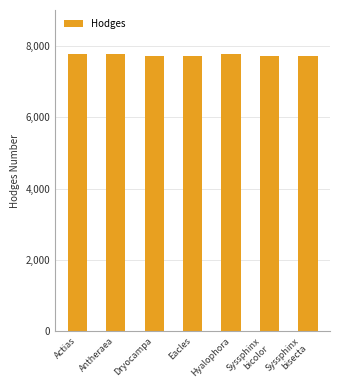

What is the greatest value displayed?

7767